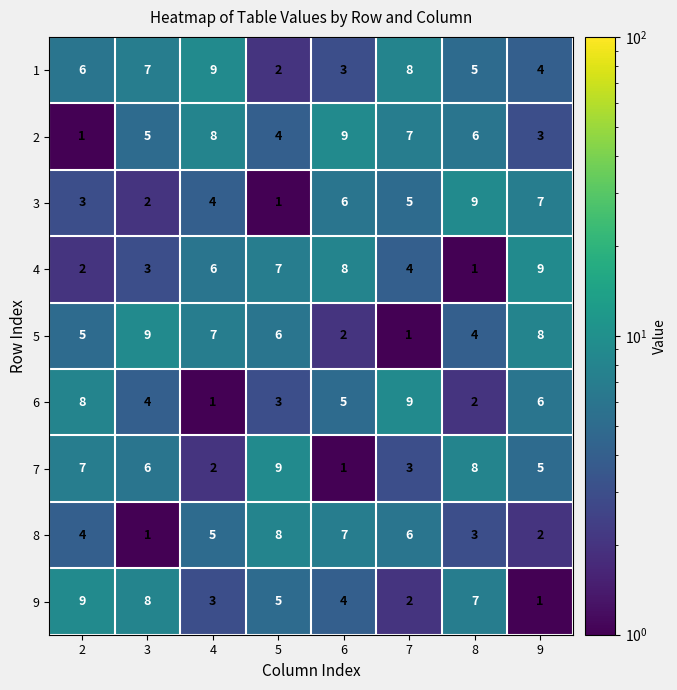

How many 4 values are between 3 and 8?

5